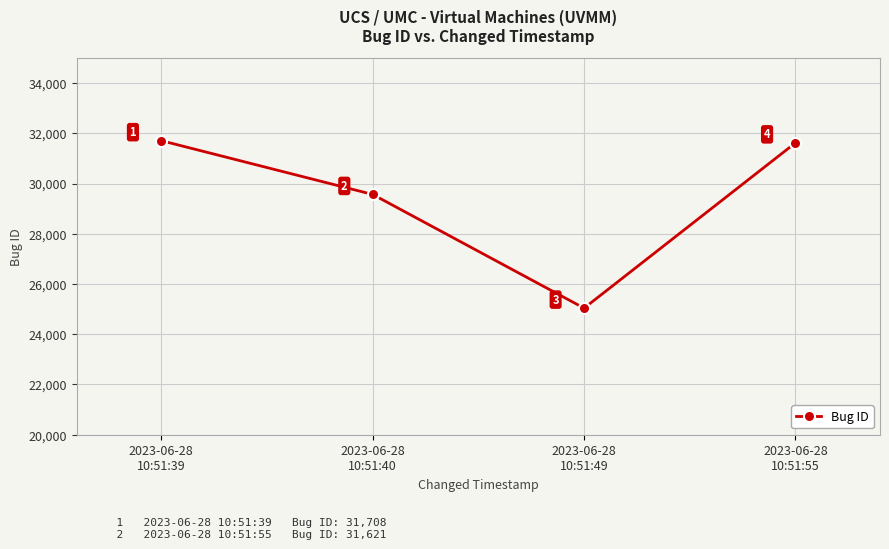

What is the ratio of the value at 2023-06-28
10:51:55 to the value at 2023-06-28
10:51:49?

1.3